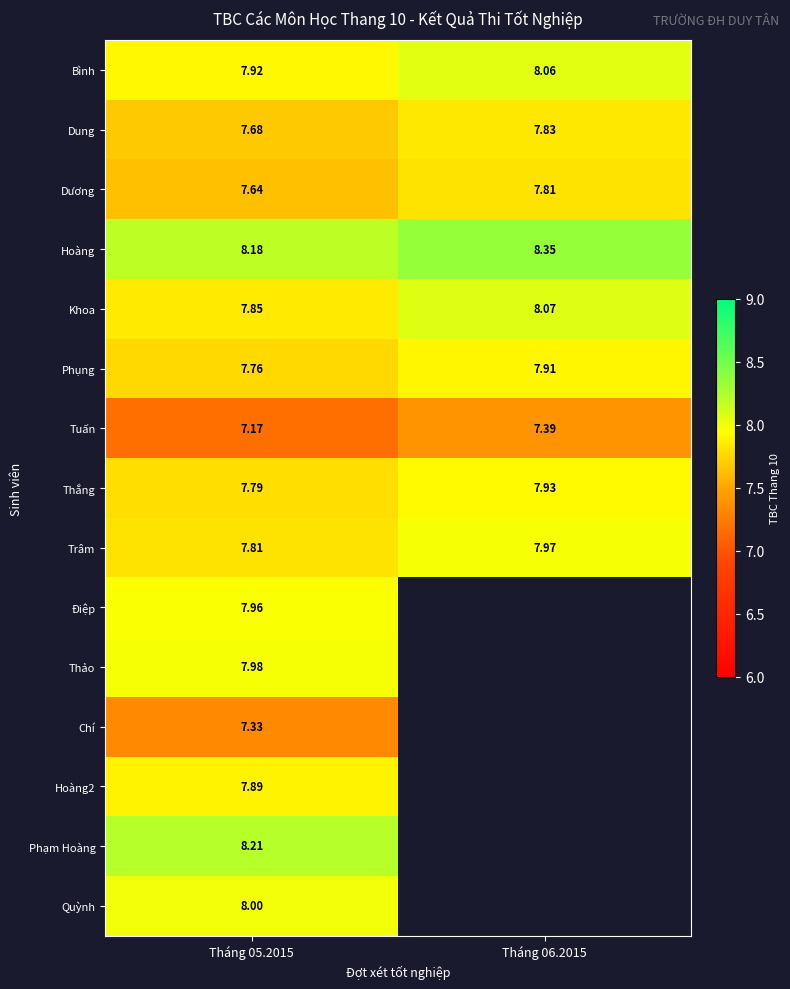

At how many categories does at least one series exceed 7?

2